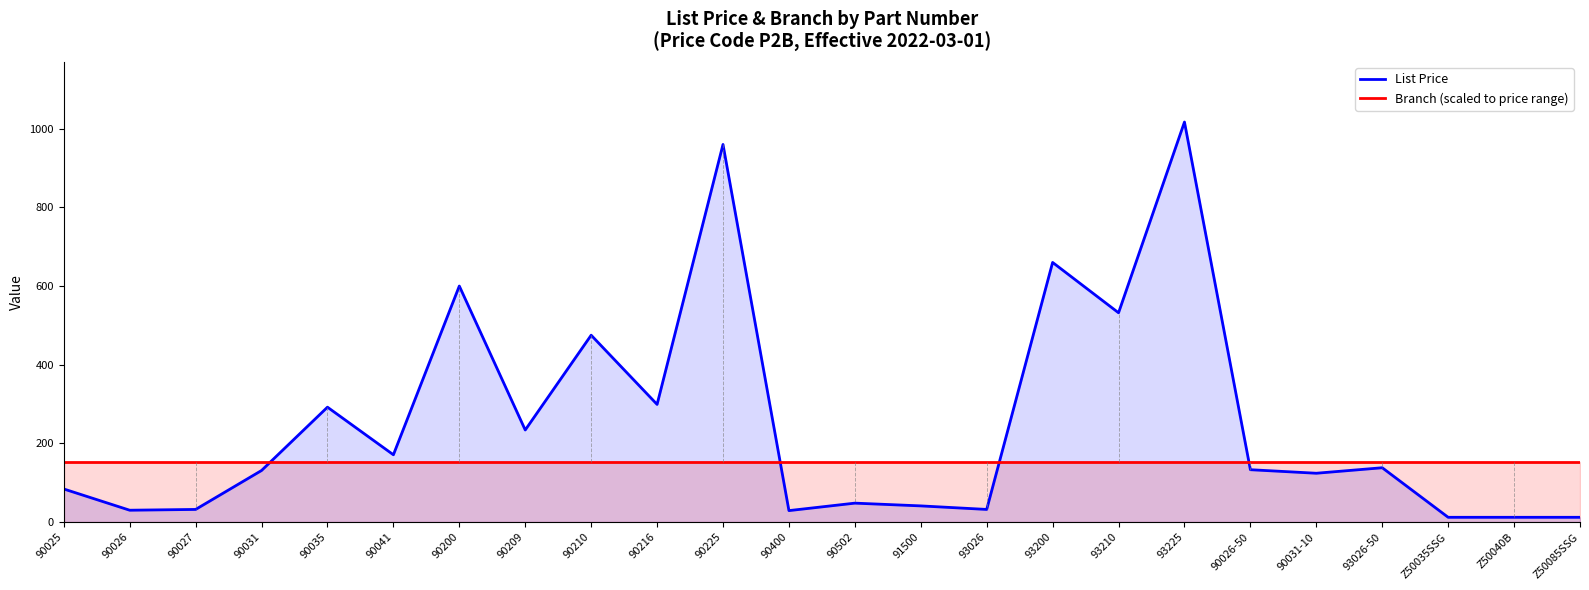

Which category has the lowest value across all series?

Z50035SSG